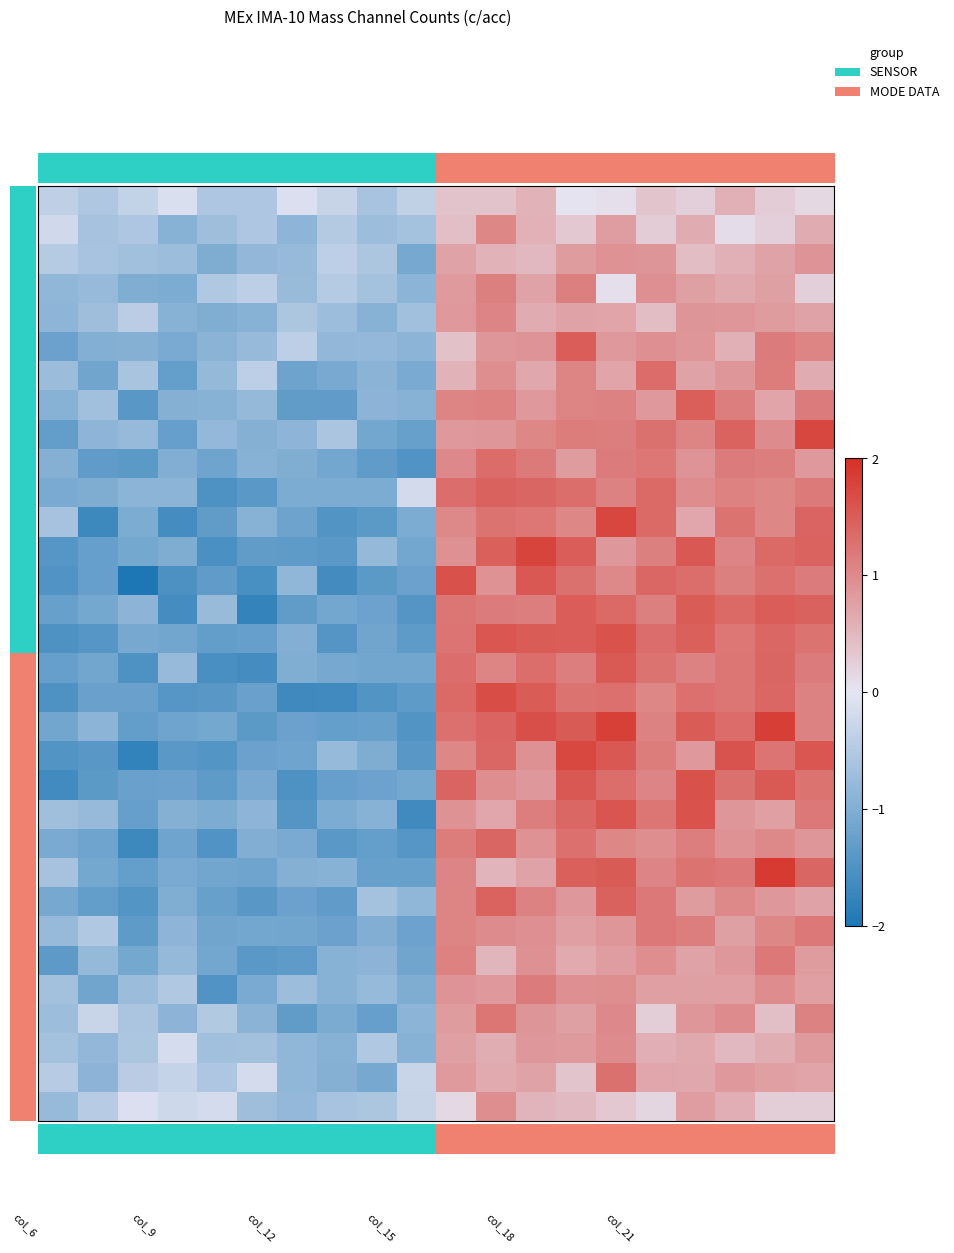

What is the maximum value shown in the chart?

1.9